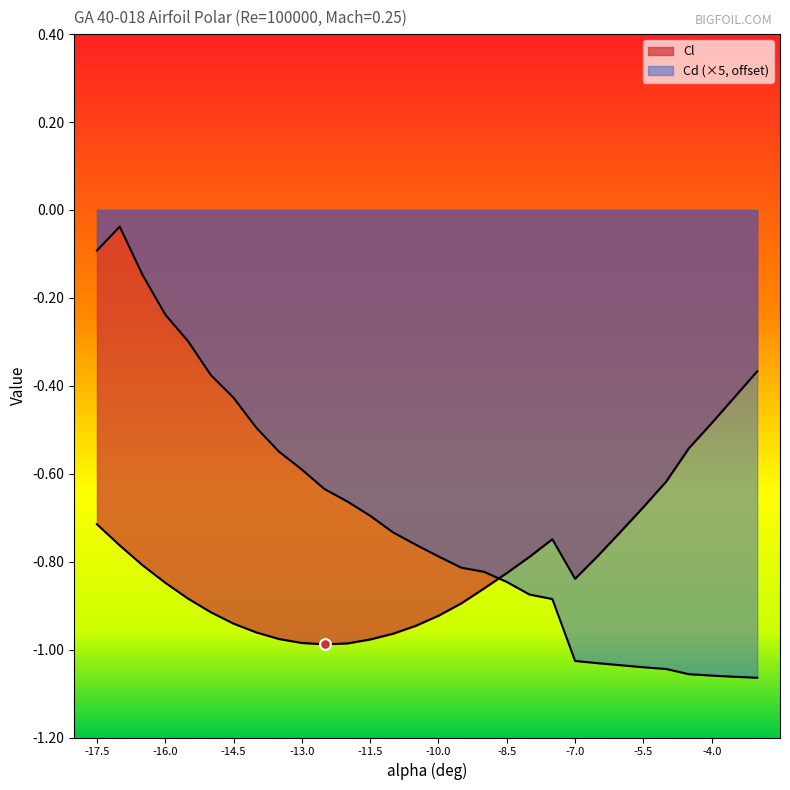

Which series reaches the maximum Y coordinate?

Cd